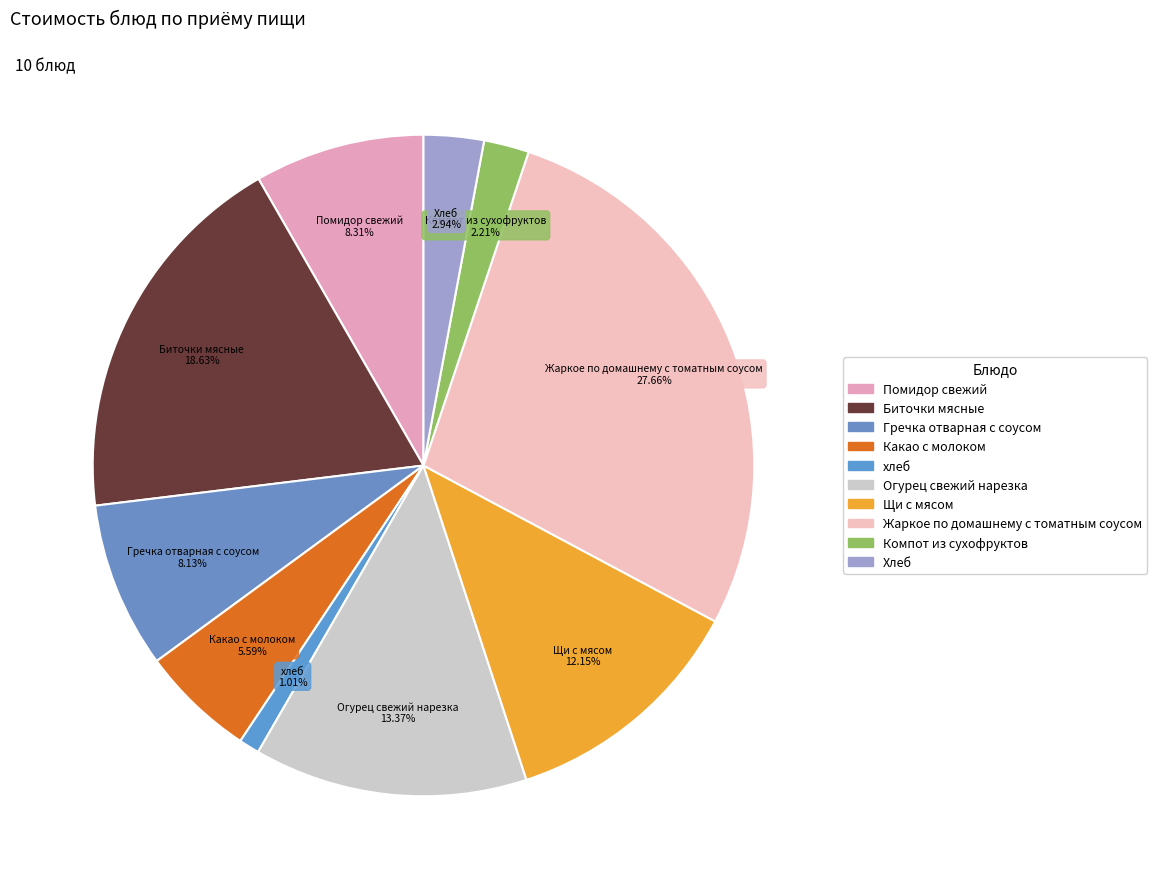

How many slices are in this pie chart?

10